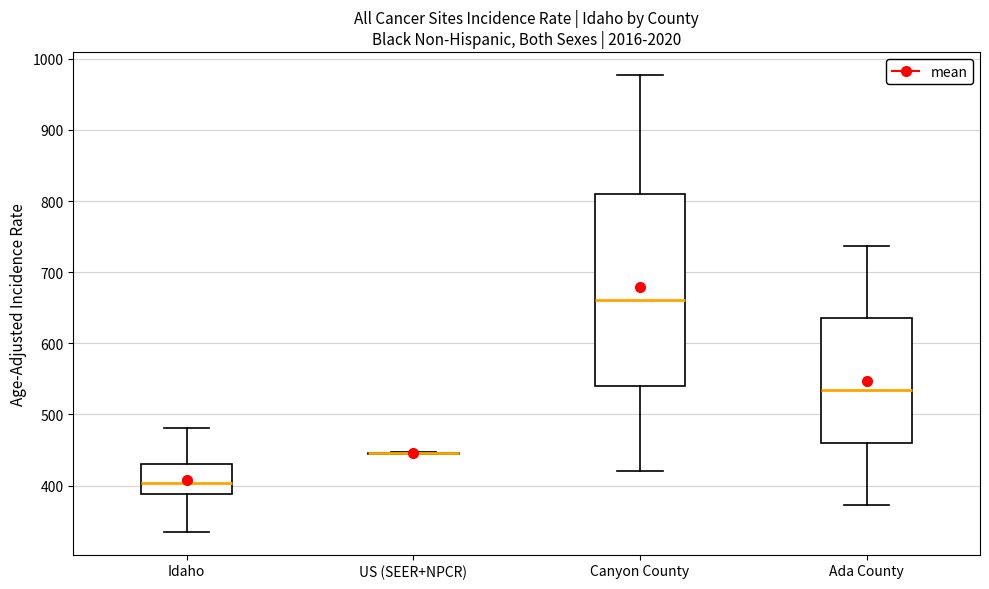

Comparing the boxes themselves (not the whiskers), which one is the tallest?

Canyon County